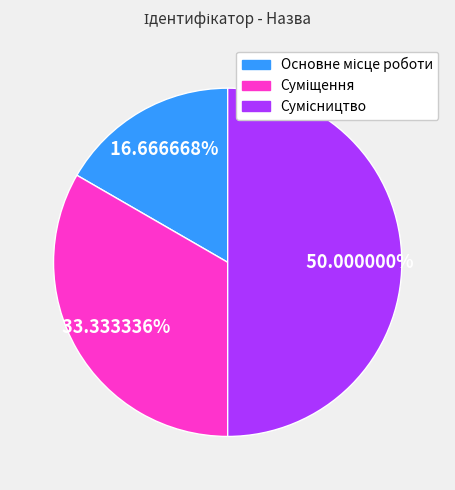

True or false: Сумісництво accounts for 64% of the total.

False